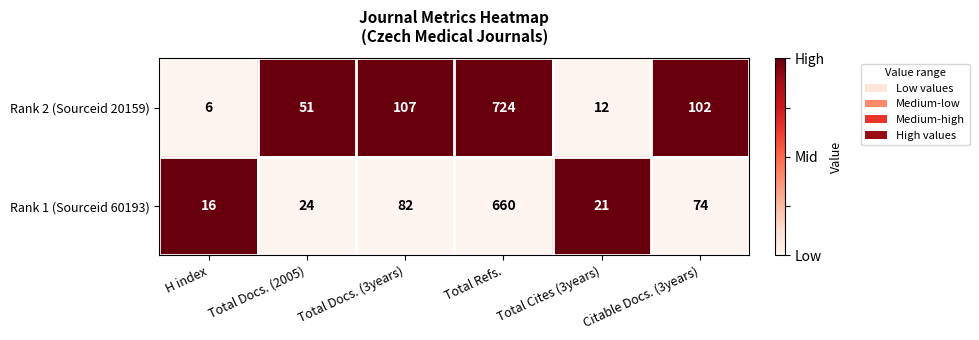

Which series has the largest range (max minus min)?

Rank 2 (Sourceid 20159)